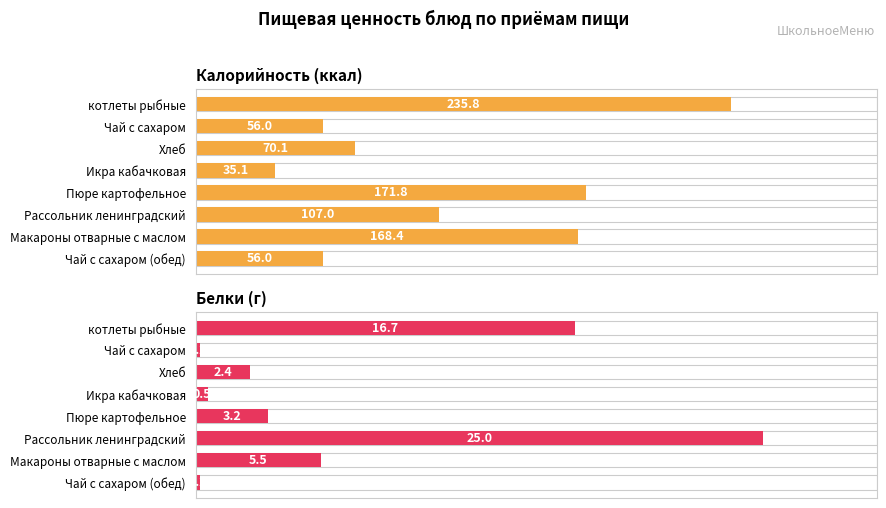

List the series in order of their peak value, lowest first.

Белки, Калорийность